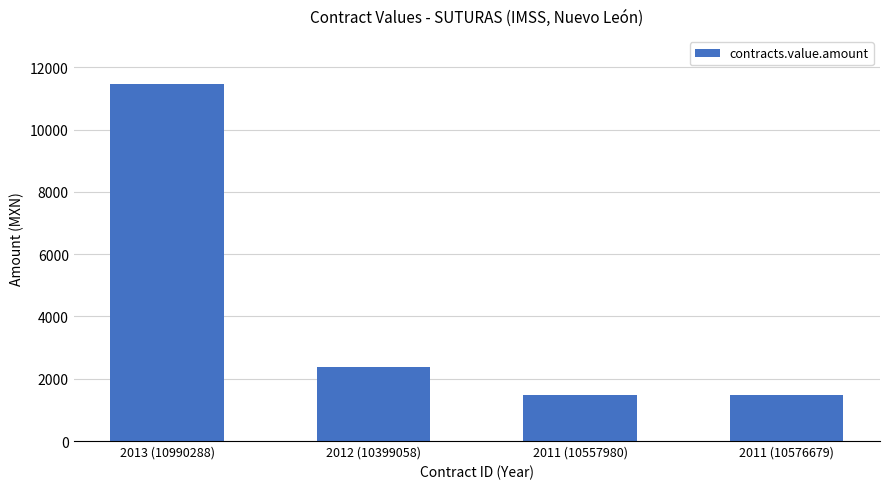

The value at 2013 (10990288) is 11460.8. True or false?

True